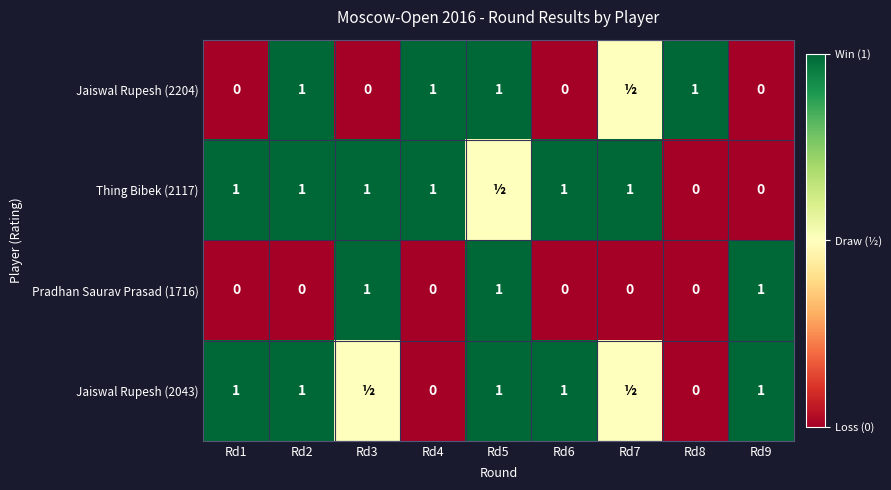

The value of Pradhan Saurav Prasad (1716) at Rd3 is 0.6. True or false?

False